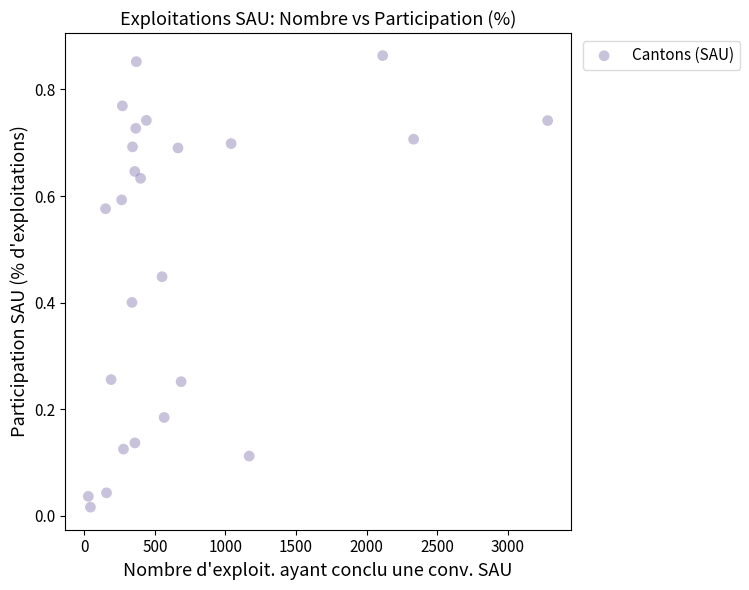

What is the range of X values (max minus min)?

3252.0